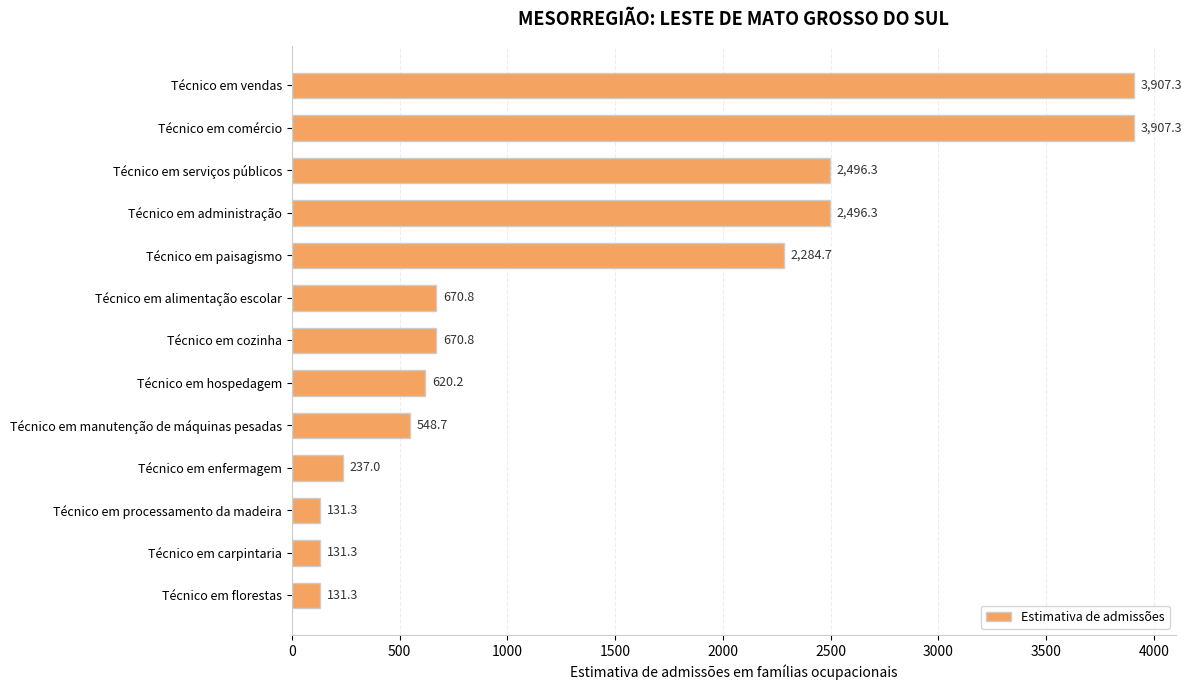

What is the difference between the maximum and second lowest values?

3776.0